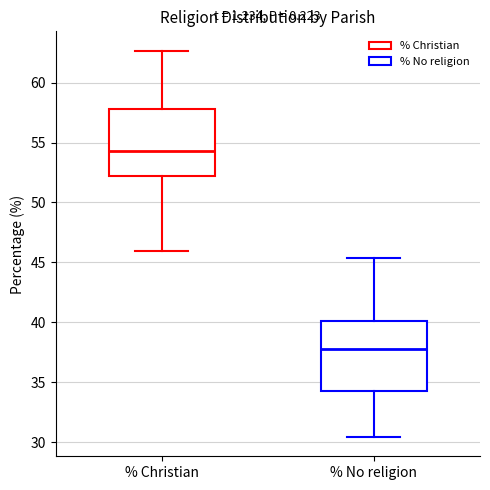

Where is the upper edge of the box for % Christian on the y-axis? The values are not printed on the chart, so give them approximately, as read against the axis.

58.0